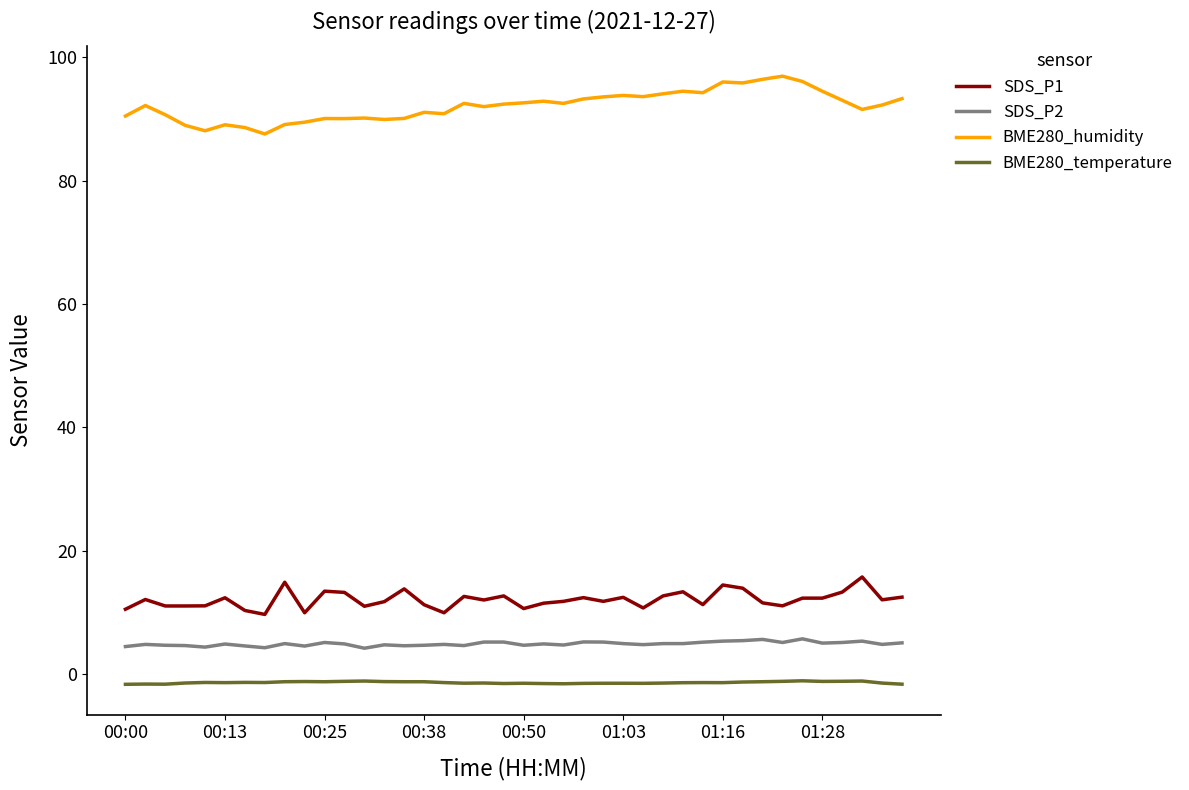

True or false: BME280_humidity and BME280_temperature cross at least once.

False